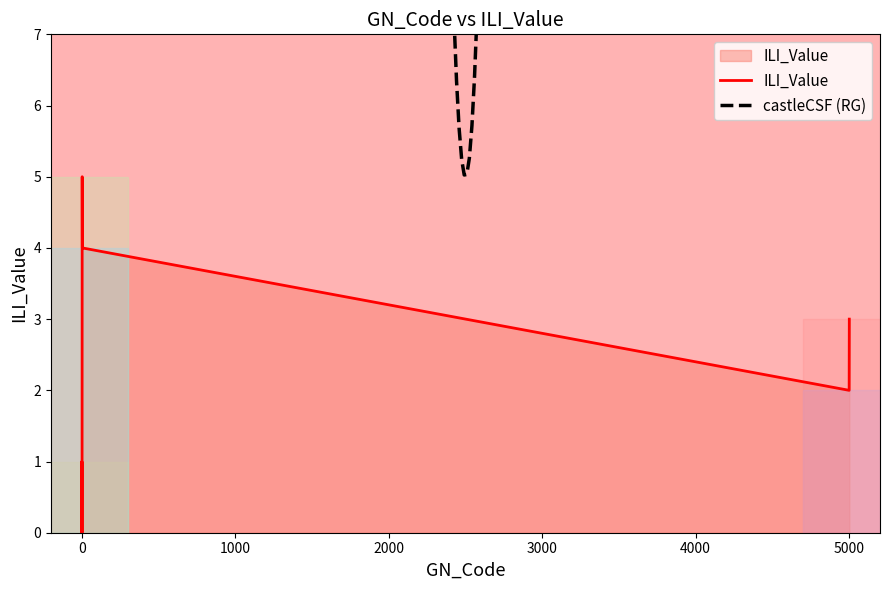

How many values exceed 2?

3